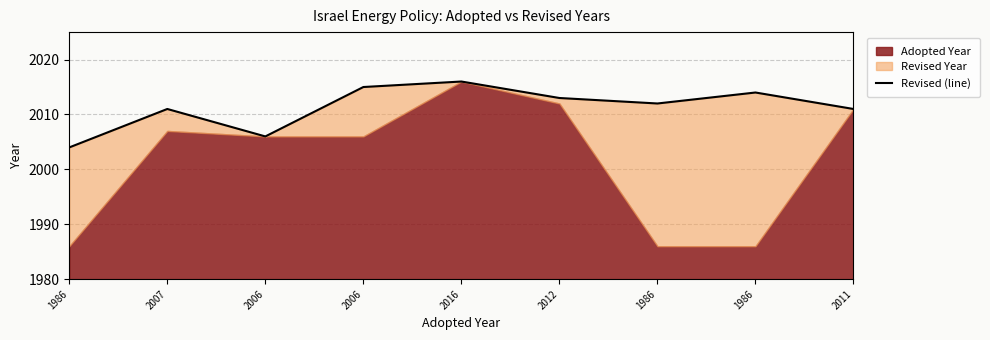

Does the chart display data point markers on the line(s)?

No